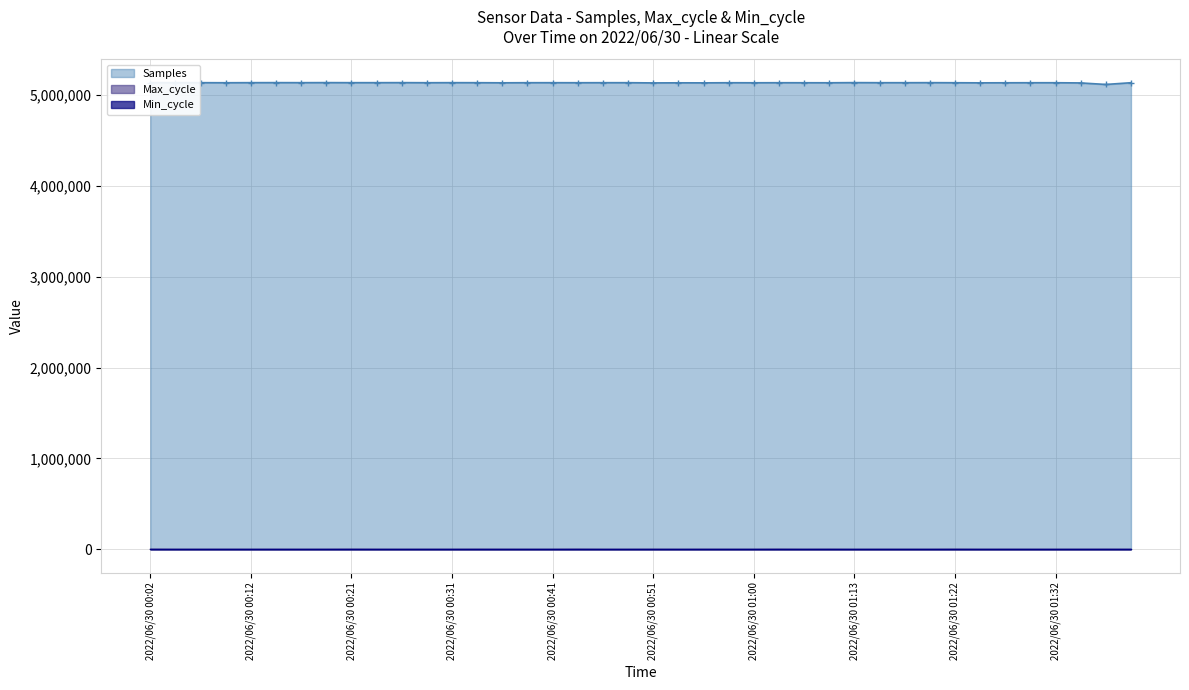

Between 2022/06/30 00:46 and 2022/06/30 00:04, which is larger?

2022/06/30 00:04